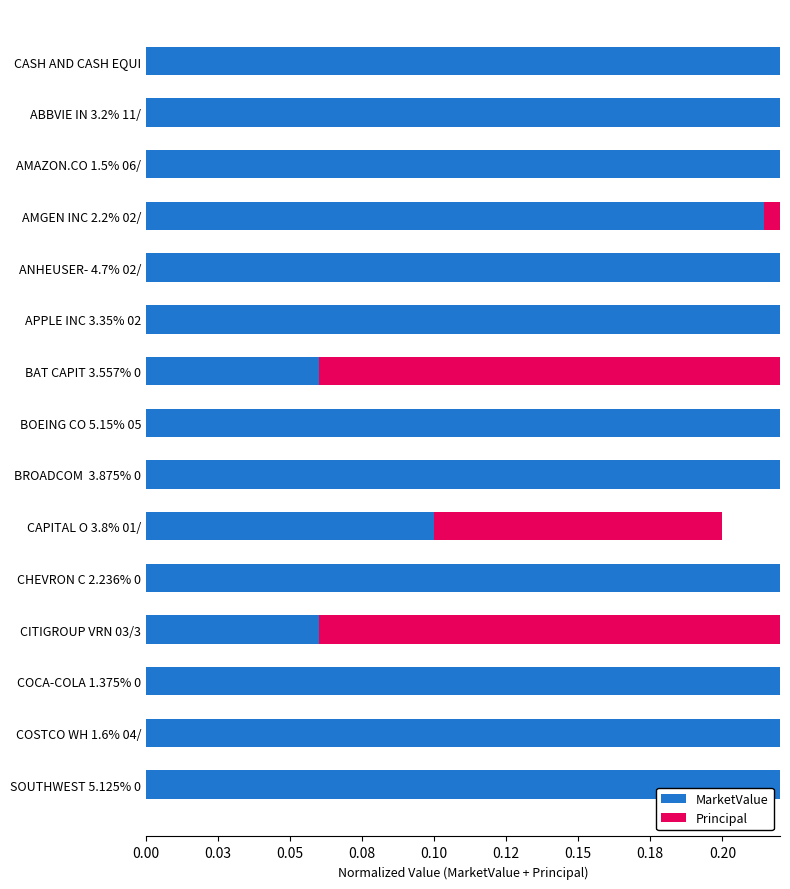

What is the approximate value of Principal at BROADCOM 3.875% 0?

0.2